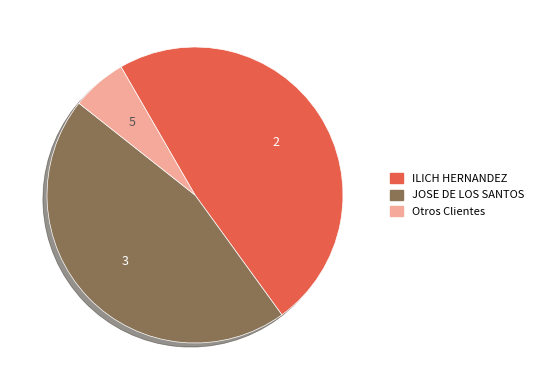

Is there any slice that represents more than half of the pie?

No